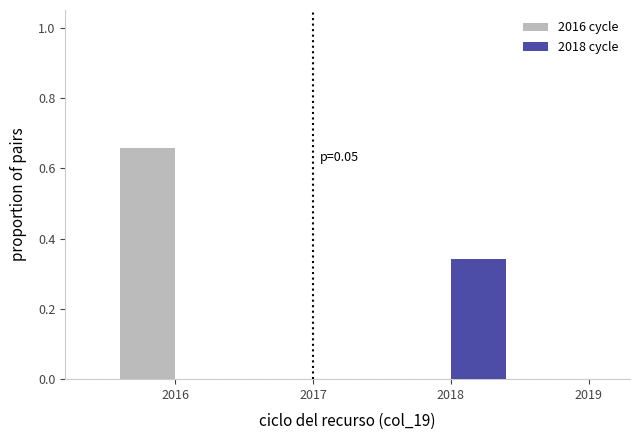

At which category does the chart reach its peak across all series?

2016